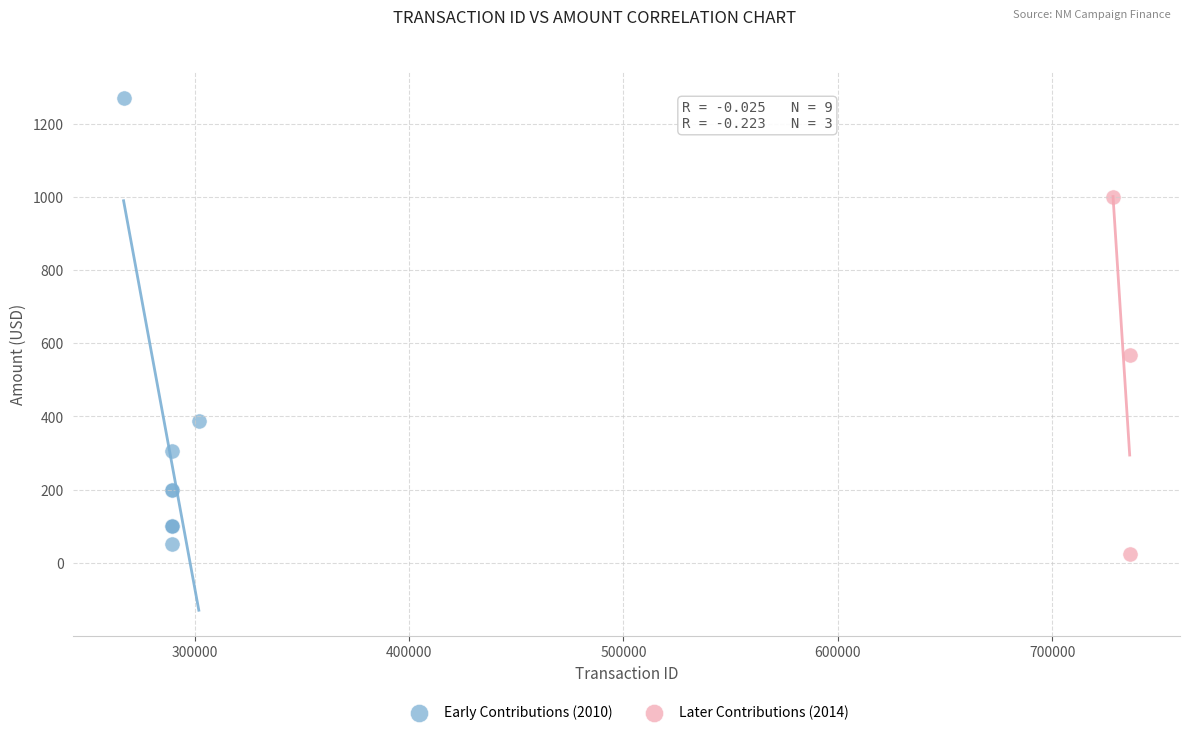

Which series contains the highest Y value?

Early Contributions (2010)